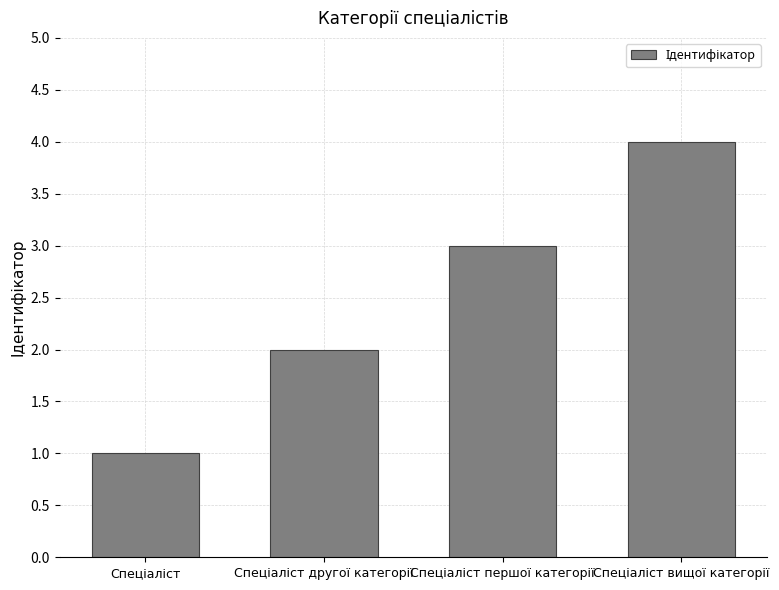

What is the greatest value displayed?

4